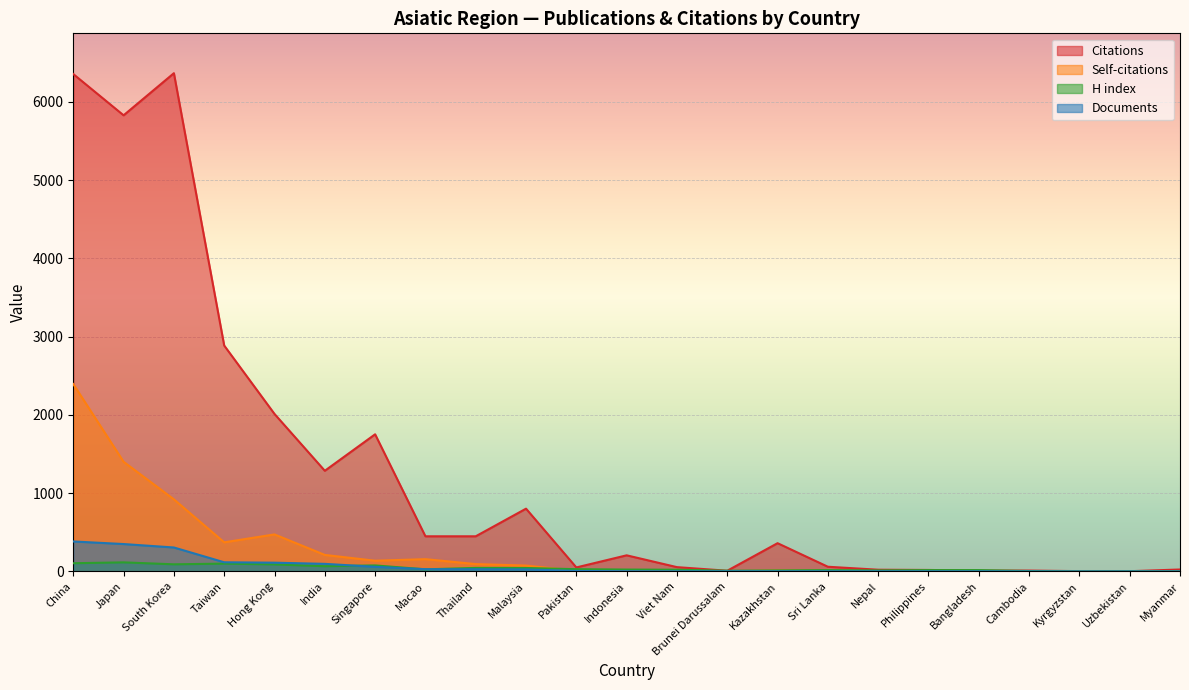

Between Myanmar and India, which is larger?

India